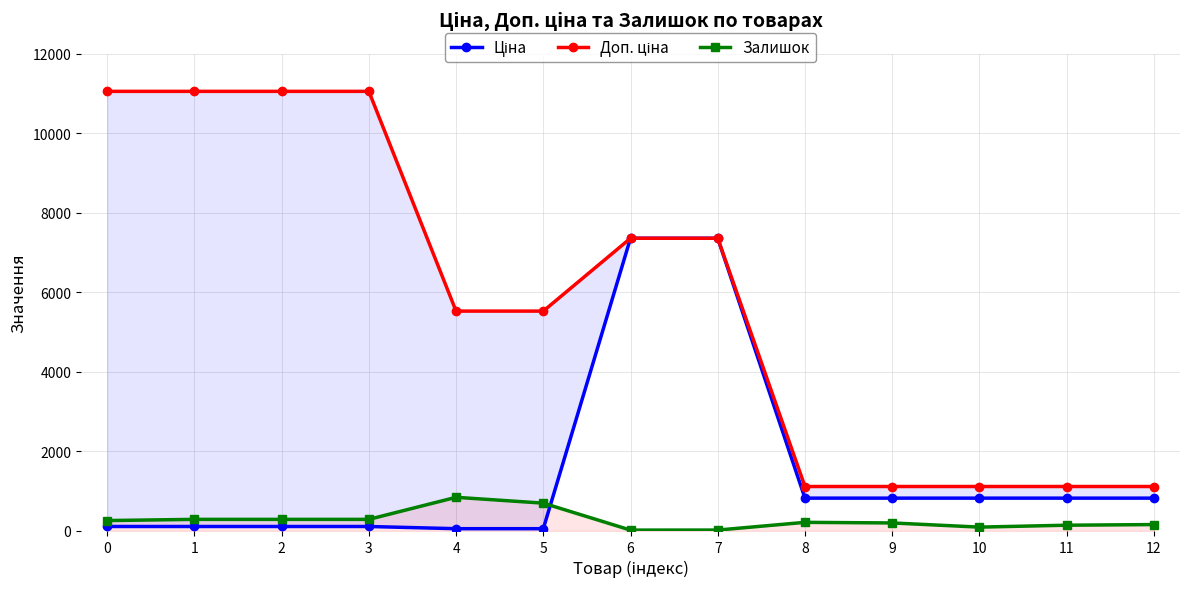

True or false: Доп. ціна and Ціна cross at least once.

False